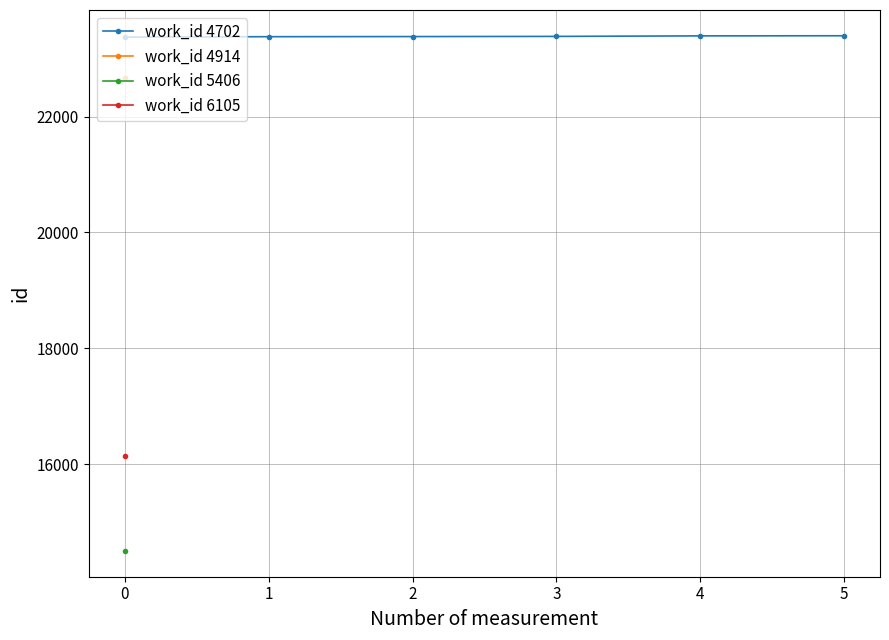

The value of work_id 4702 at 5 is 12266. True or false?

False